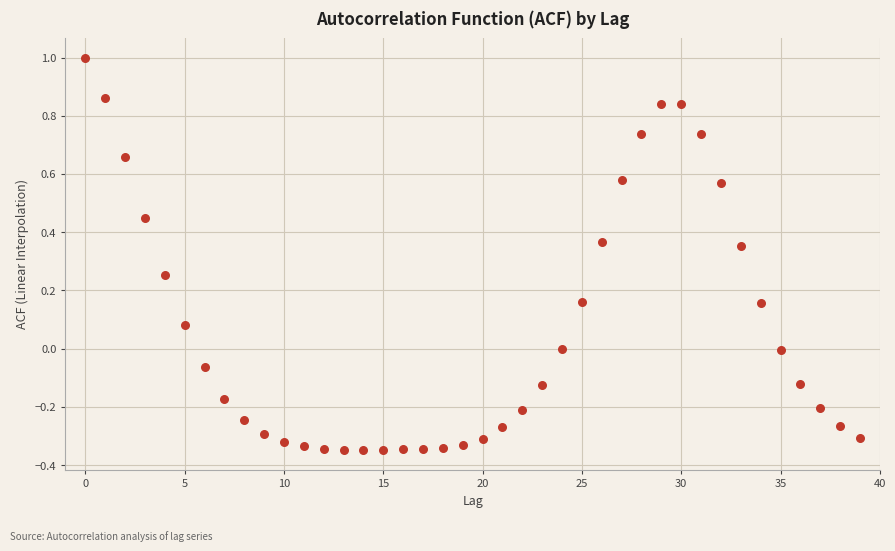

What is the range of Y values (max minus min)?

1.3